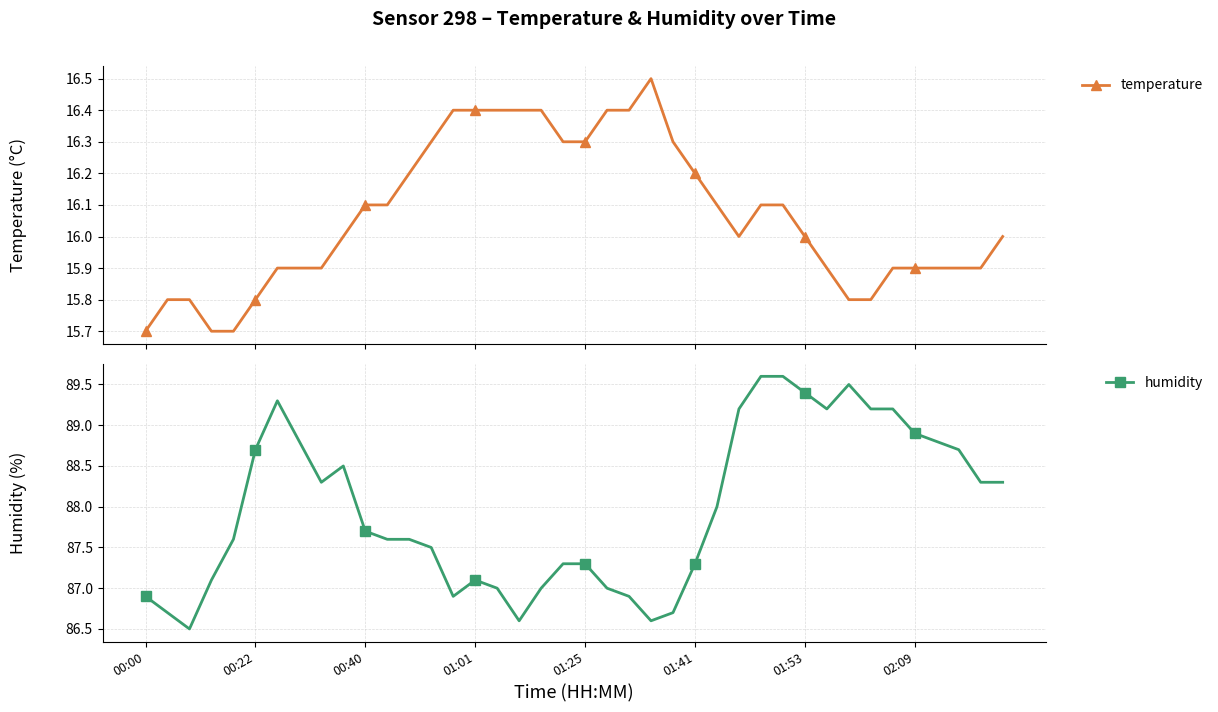

What is the value of the temperature point at the 15th from the left?

16.4